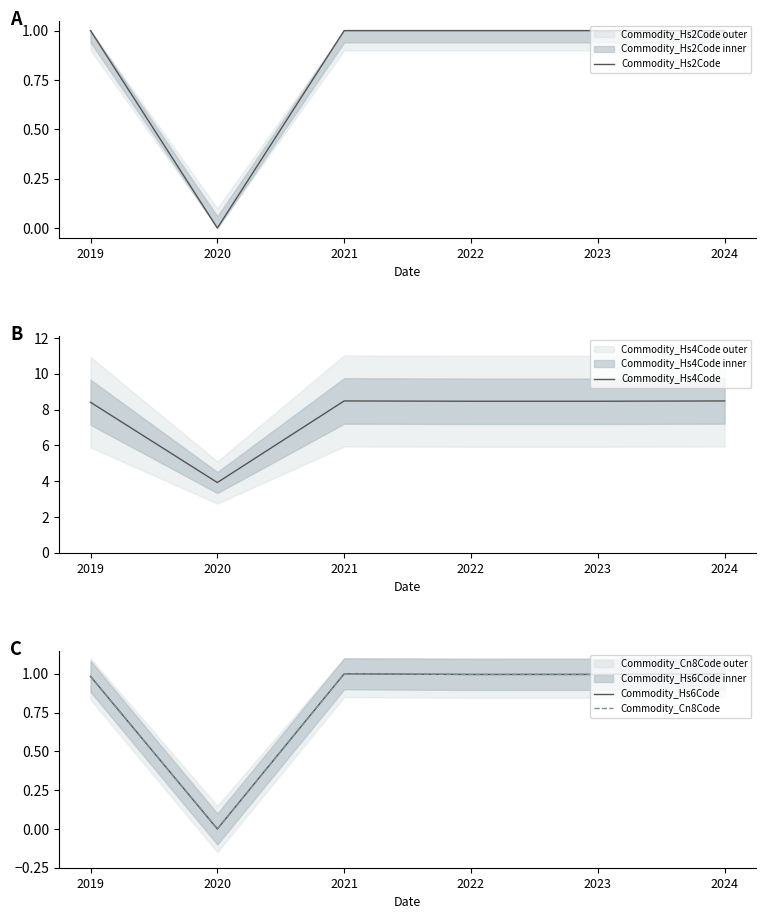

Reading left to right, what are all the values shown in this chart?

Commodity_Hs2Code: 1.0	0.0	1.0	1.0	1.0	1.0
Commodity_Hs4Code: 8.4	3.9	8.5	8.5	8.5	8.5
Commodity_Hs6Code: 1.0	0.0	1.0	1.0	1.0	1.0
Commodity_Cn8Code: 1.0	0.0	1.0	1.0	1.0	1.0